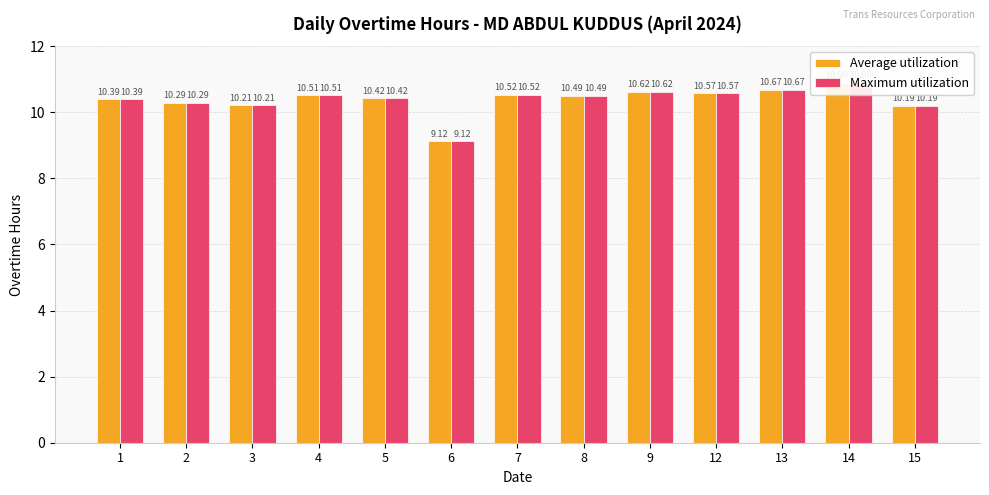

How many data points does each series have?

13